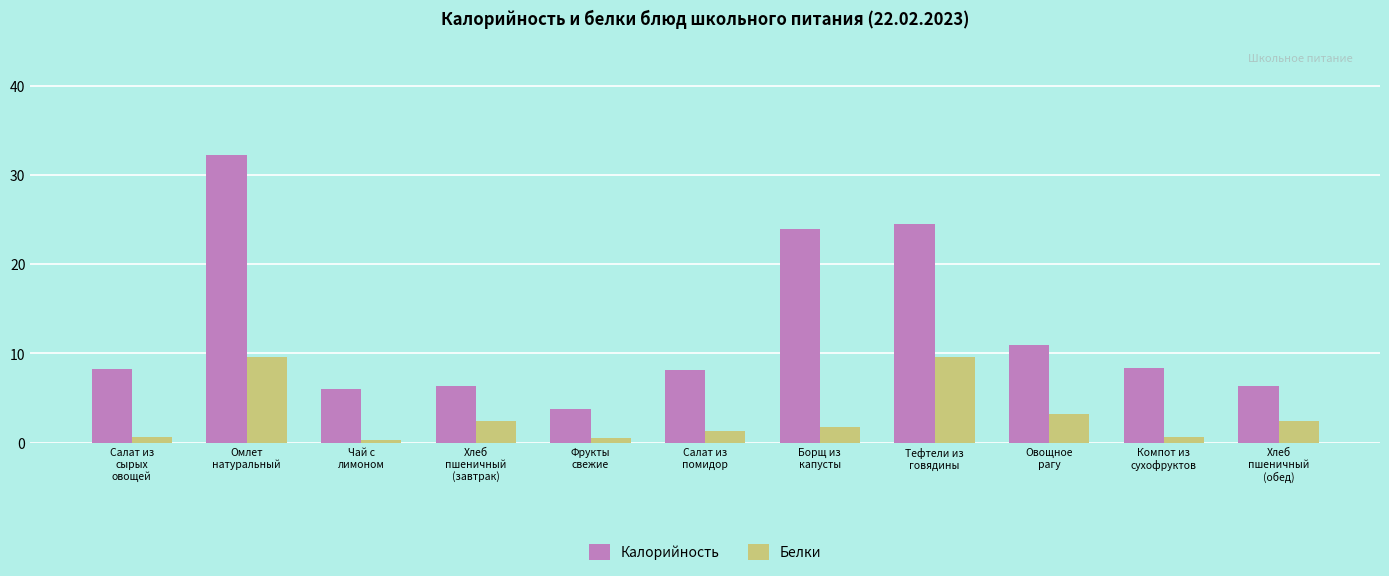

What are all the series names shown in the legend?

Калорийность, Белки